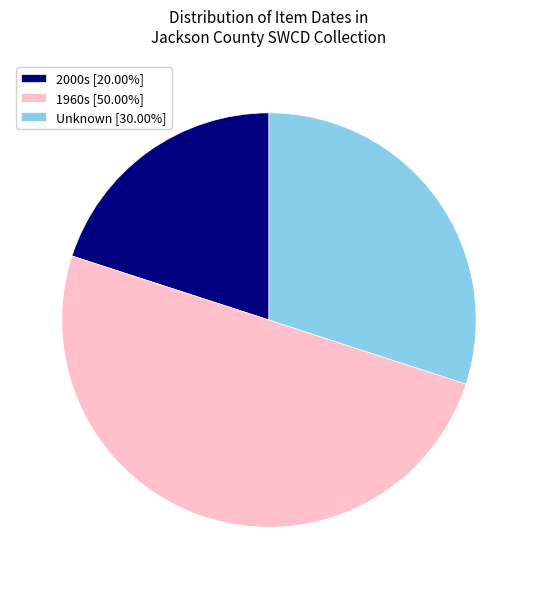

Is Unknown [30.00%] the majority of the pie?

No